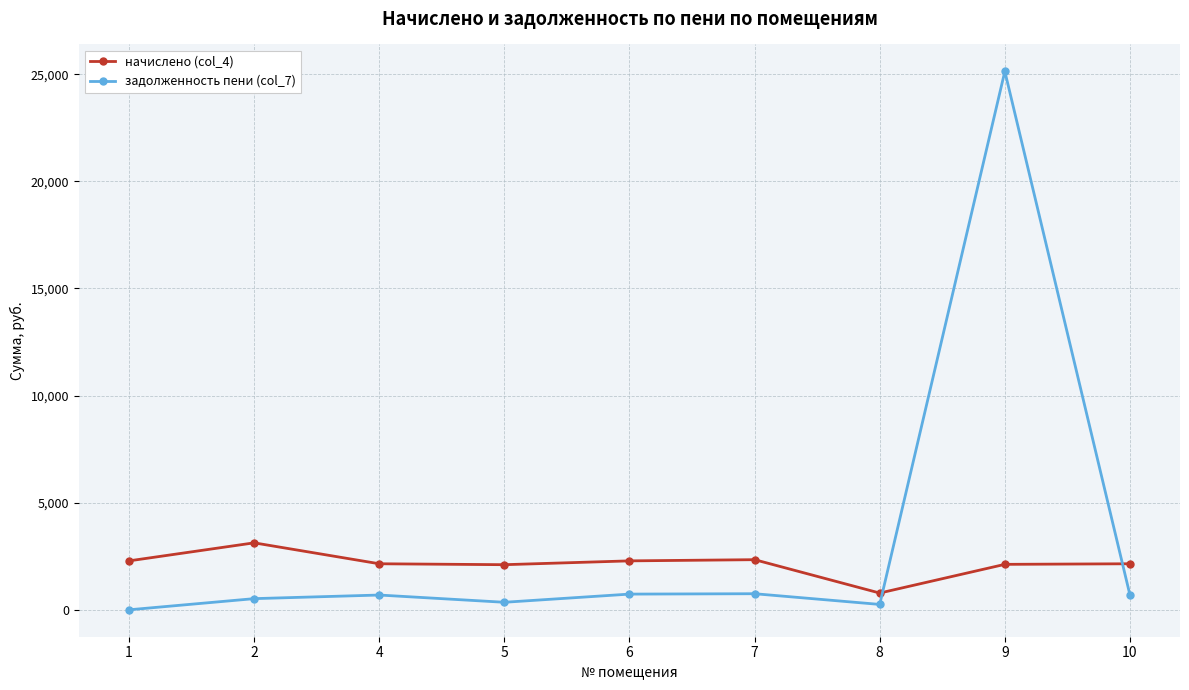

How many times do задолженность пени (col_7) and начислено (col_4) cross each other?

2